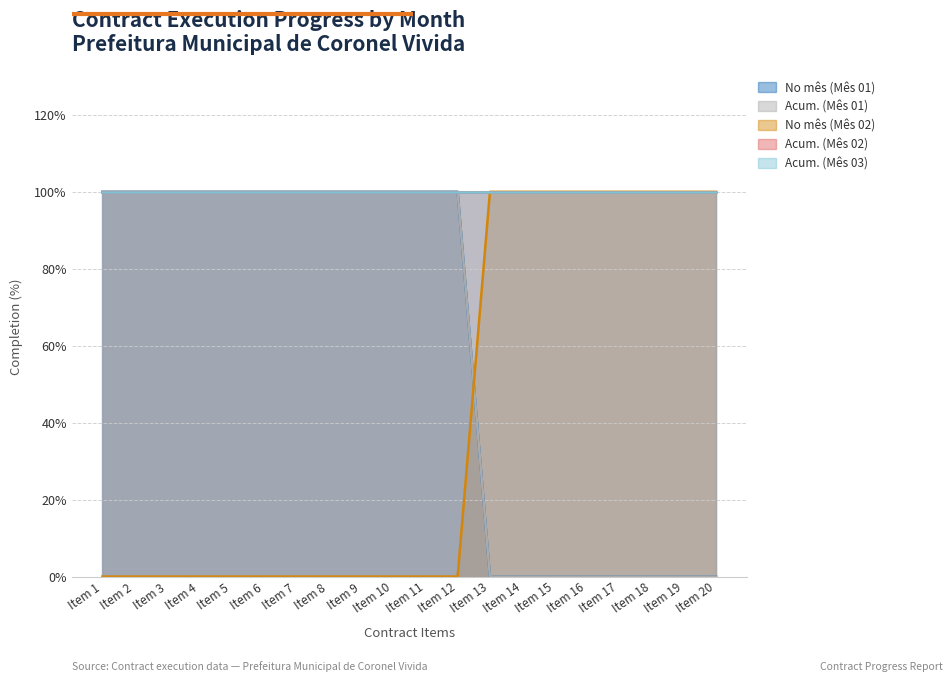

Which has a higher value, Item 12 or Item 1?

Item 12